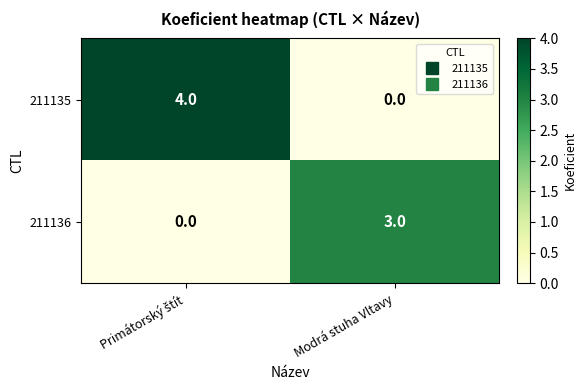

True or false: 211136 has a value of 3 at Modrá stuha Vltavy.

True